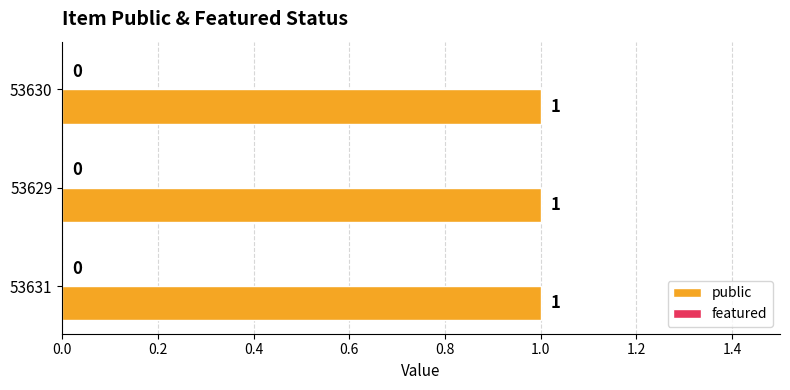

Which series has the widest spread of values?

public